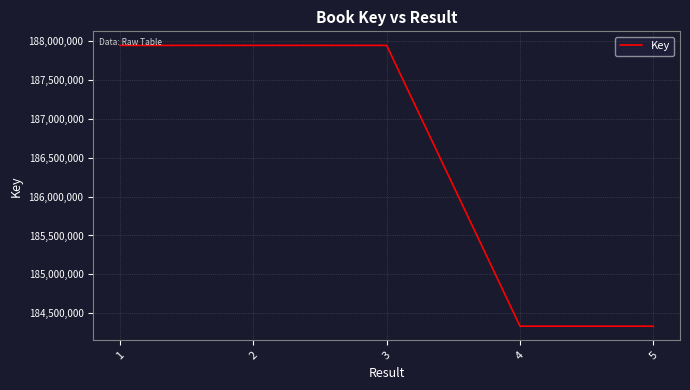

Is it true that the value at 4 is 317457643?

False